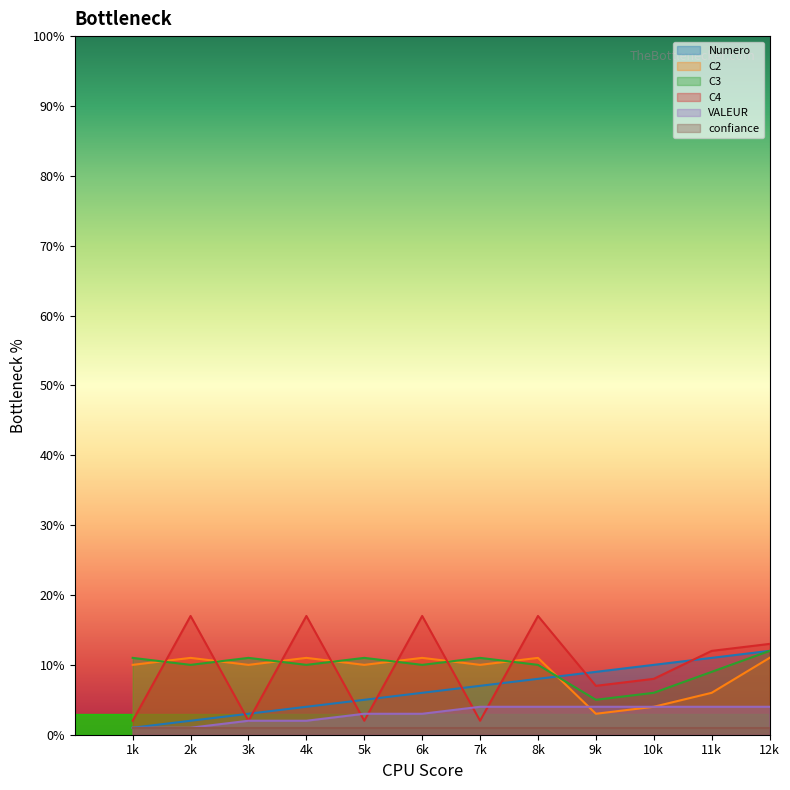

True or false: C3 and confiance cross at least once.

False